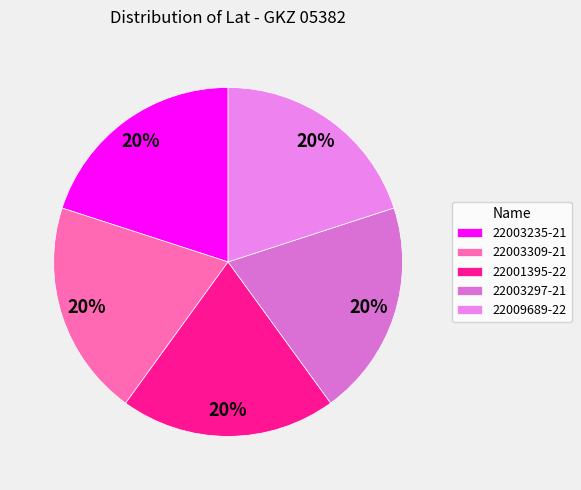

Is 22009689-22 the majority of the pie?

No